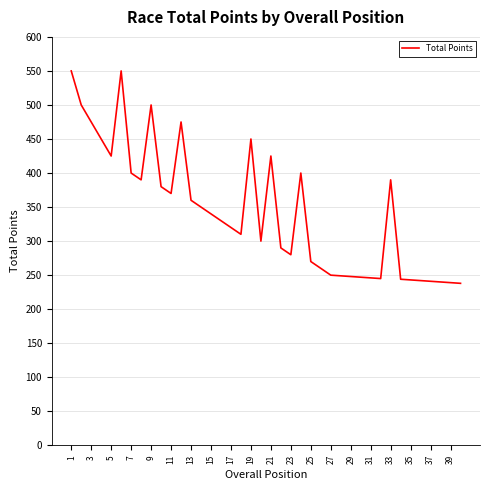

What is the difference between the maximum and minimum values?

312